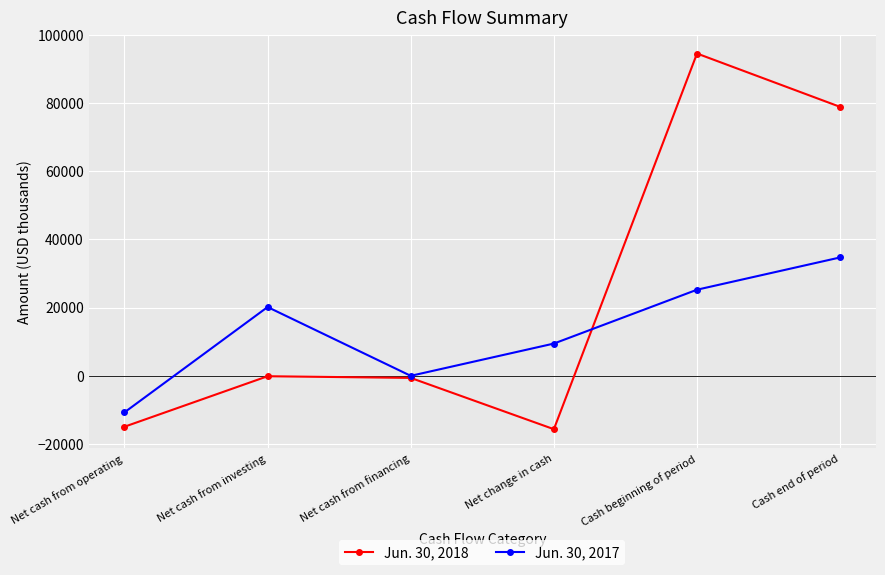

True or false: Jun. 30, 2018 has more than 0 interior local peaks.

True